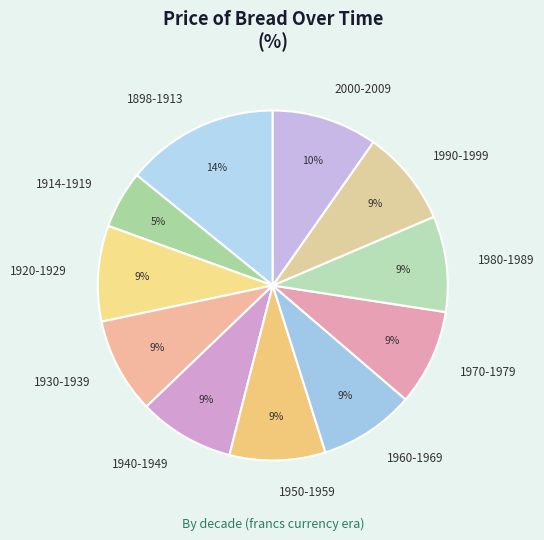

True or false: 1898-1913 accounts for 1% of the total.

False